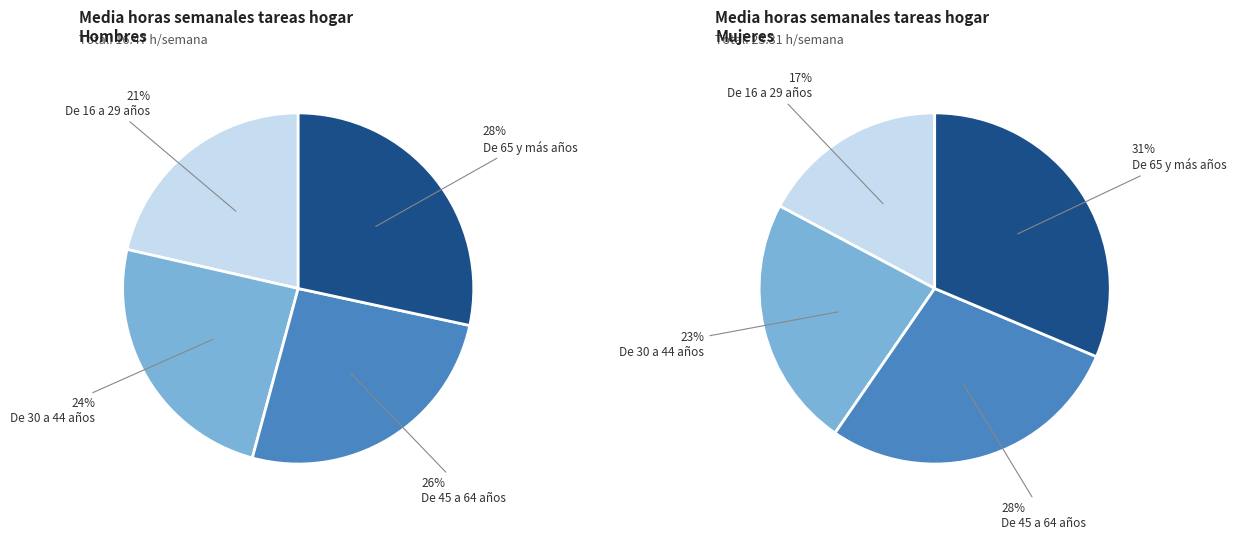

To the nearest percent, what is the combined percentage of De 45 a 64 años and De 16 a 29 años?

47%